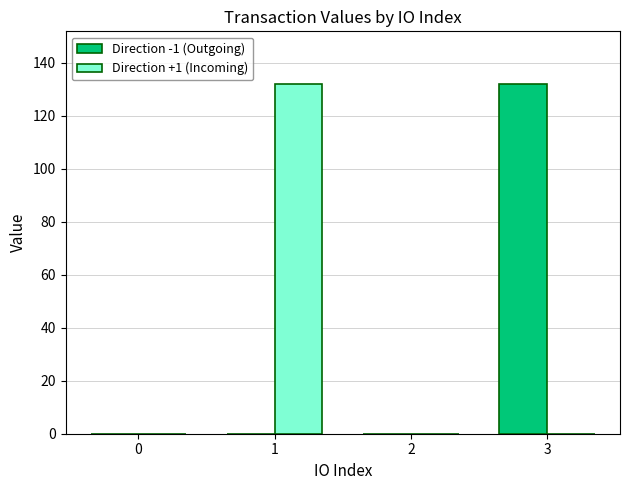

What is the sum of all Direction +1 (Incoming) values?

132.0